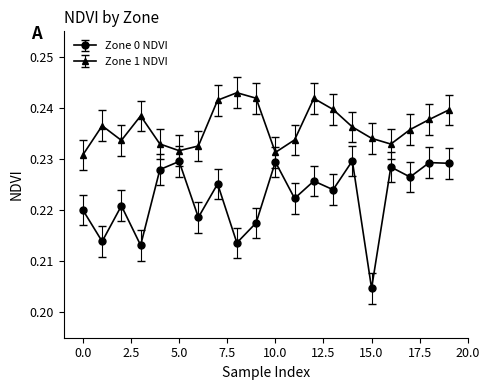

How many lines are shown in the chart?

2